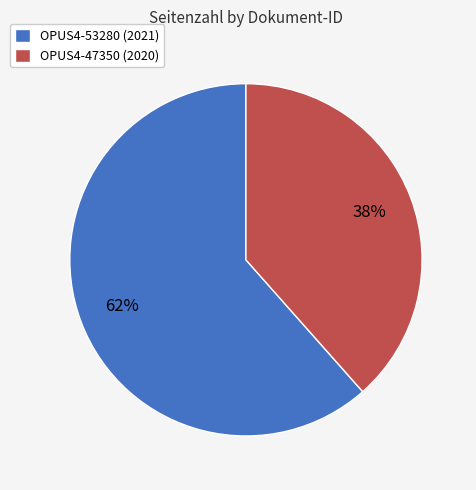

To the nearest percent, what portion does OPUS4-53280 (2021) represent?

62%